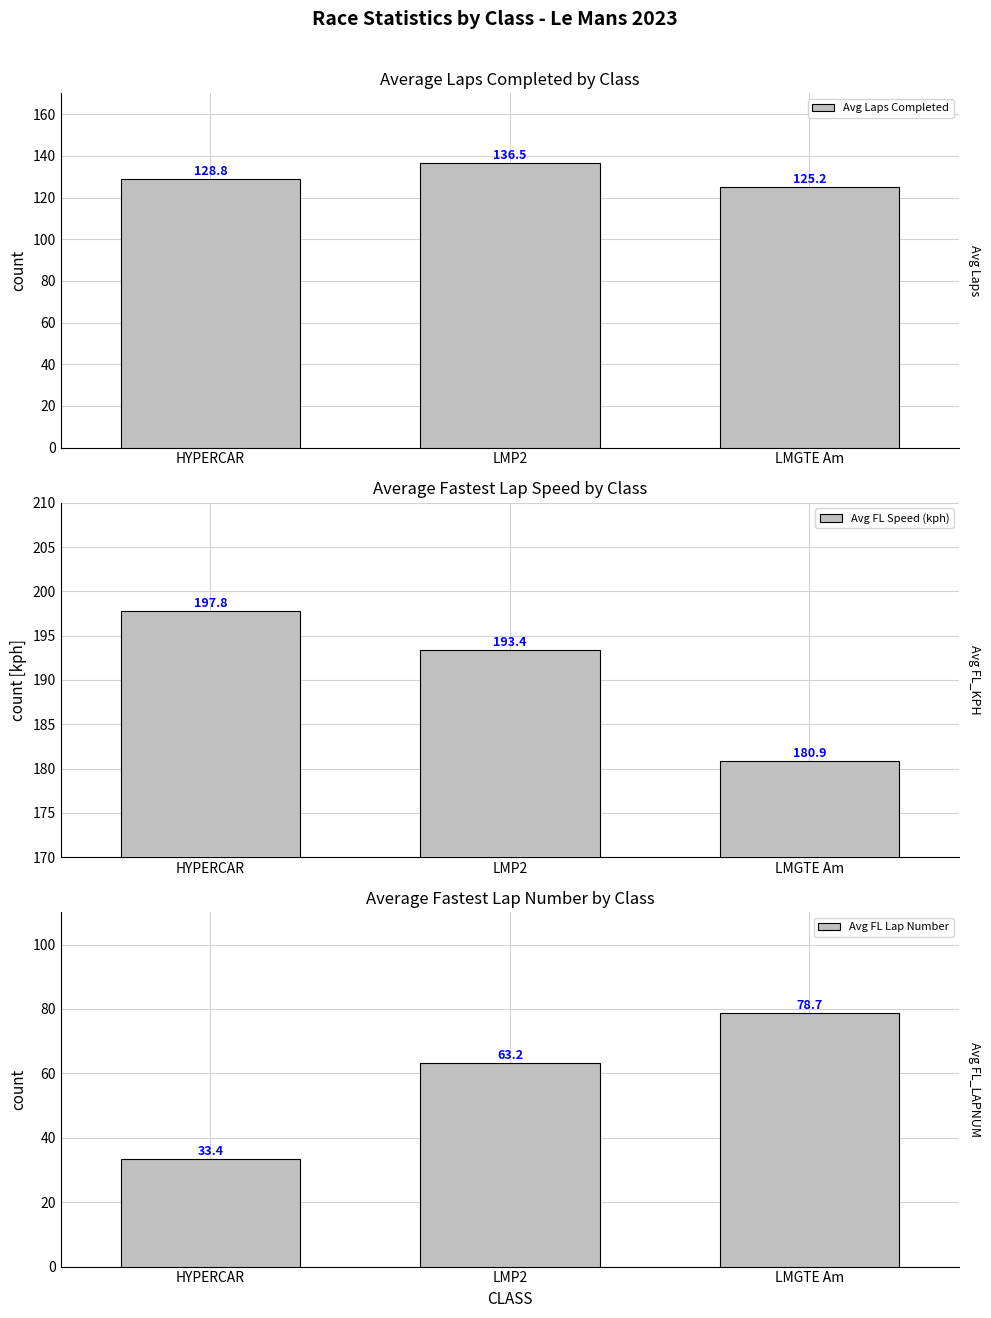

What is the difference between the highest and lowest values at HYPERCAR?

164.4